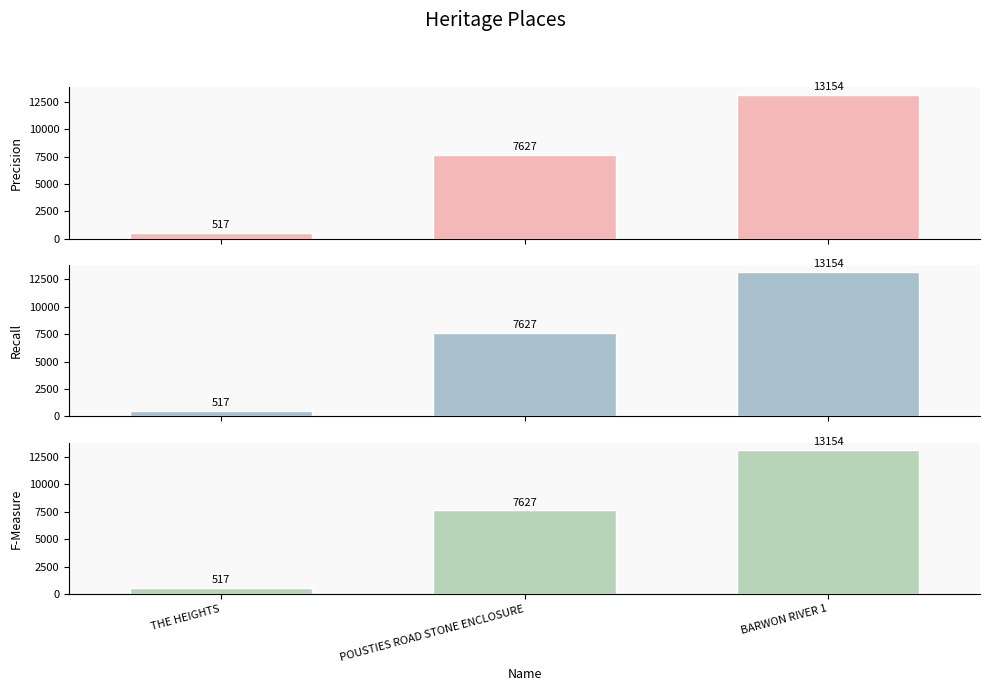

Which has a higher value, POUSTIES ROAD STONE ENCLOSURE or THE HEIGHTS?

POUSTIES ROAD STONE ENCLOSURE